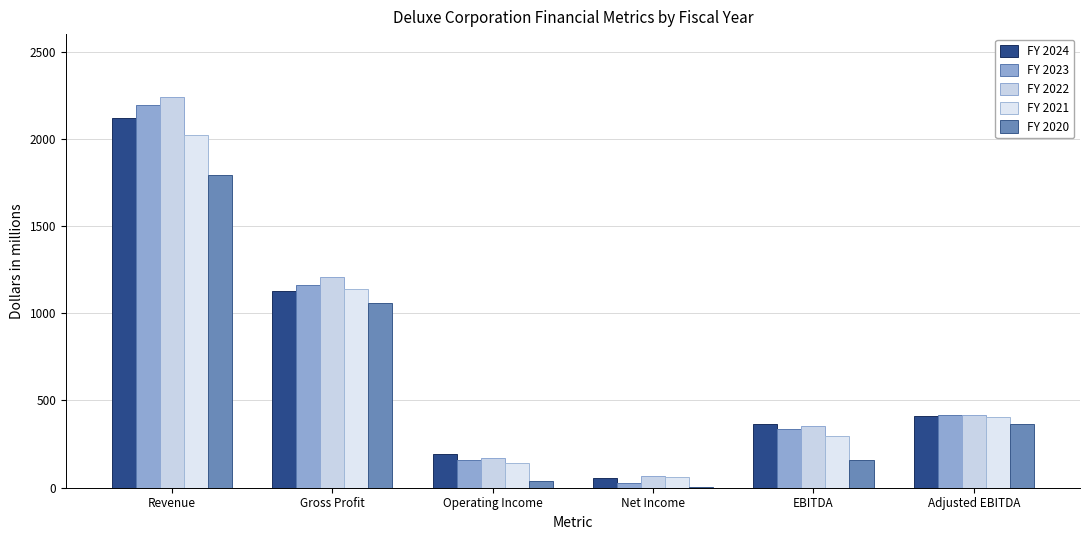

What is the smallest value displayed?

5.2